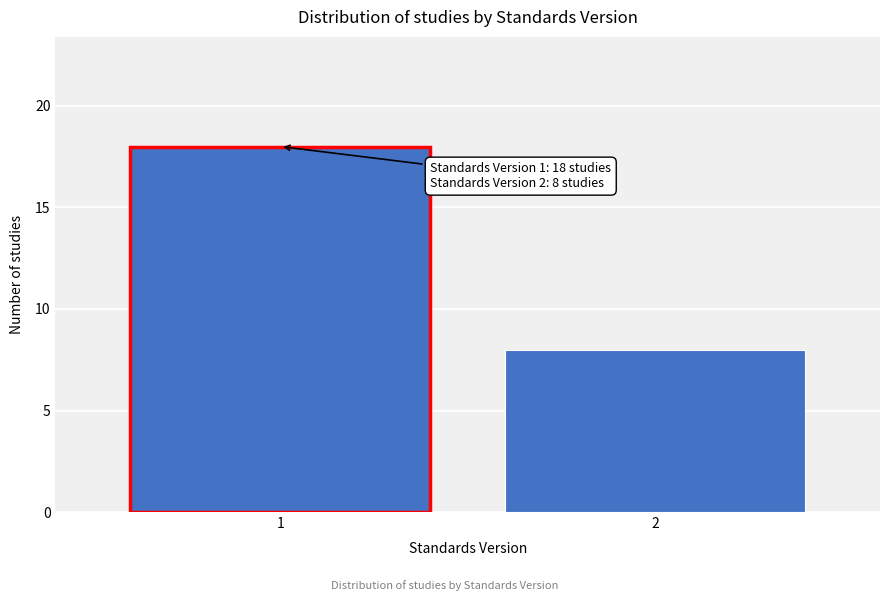

Reading left to right, extract all data points from this chart.

1=18	2=8